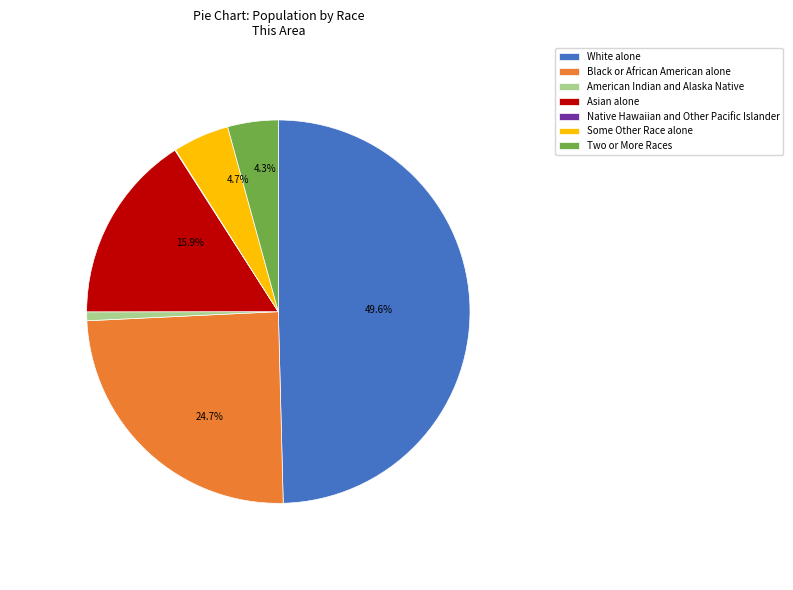

To the nearest percent, what is the difference between the largest and smallest slice percentages?

50%